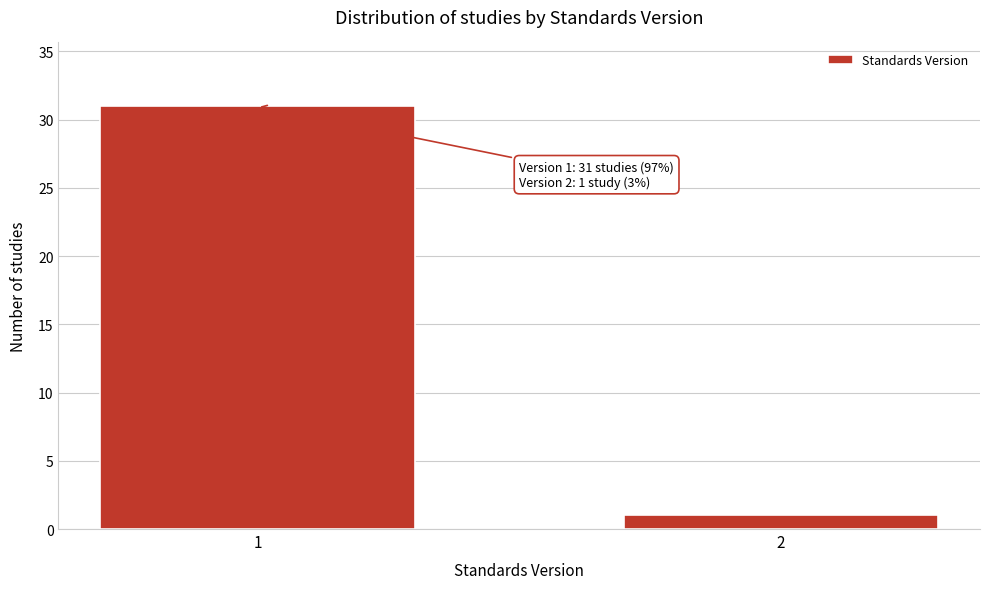

Reading left to right, extract all data points from this chart.

31	1